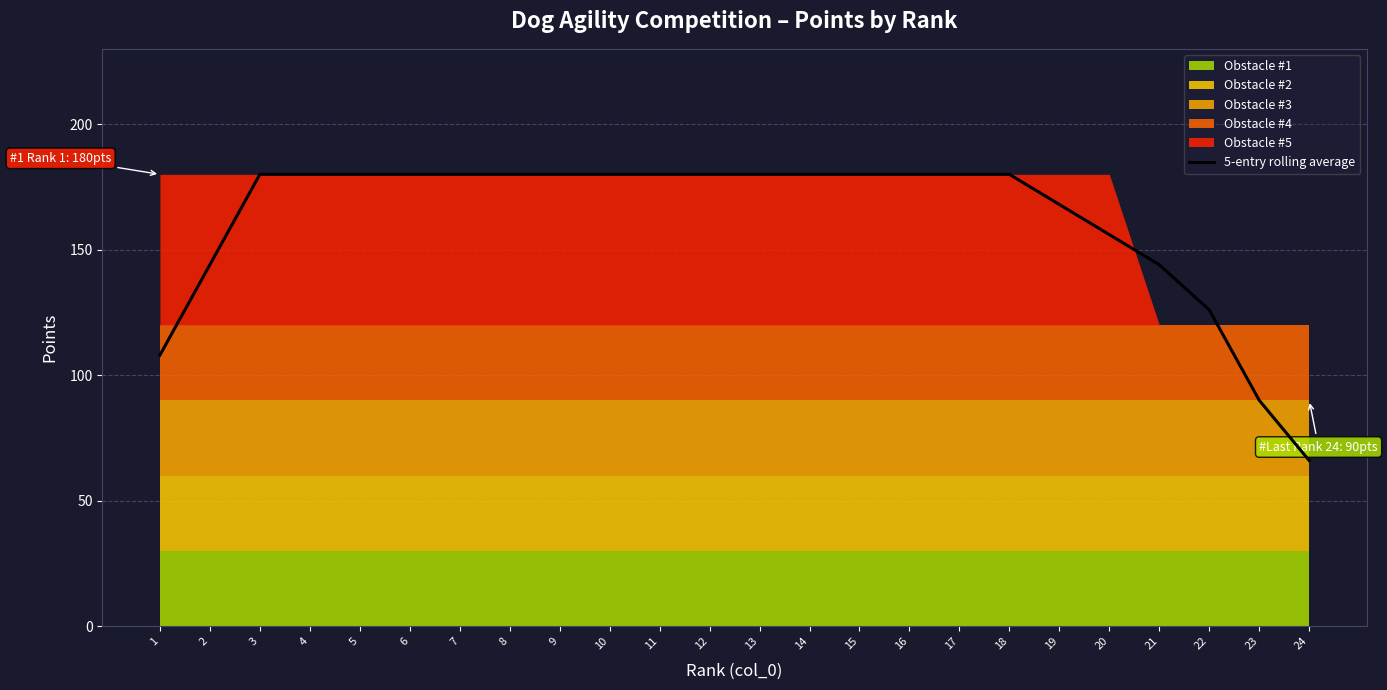

Rank the categories by value from highest to lowest.

3, 4, 5, 6, 7, 8, 9, 10, 11, 12, 13, 14, 15, 16, 17, 18, 19, 20, 2, 21, 22, 1, 23, 24